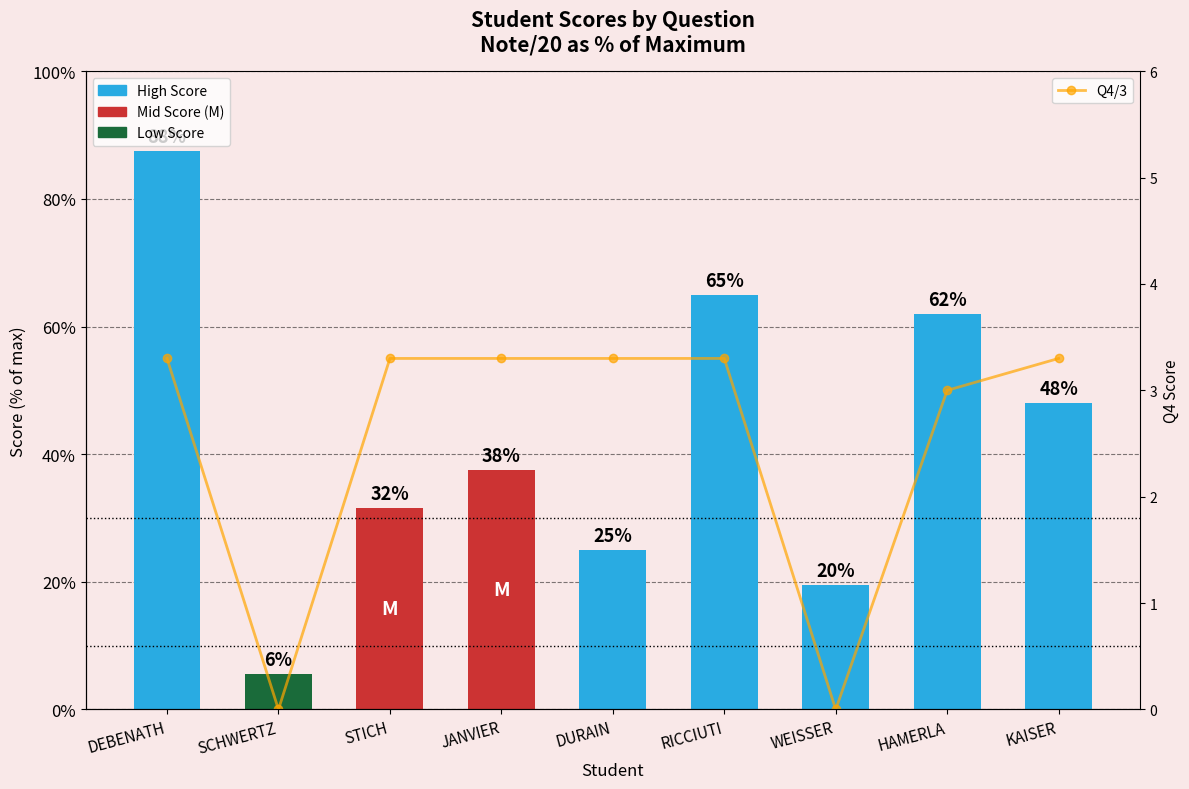

At WEISSER, list the series in order from smallest to largest.

Q4/3, Note/20 (%)